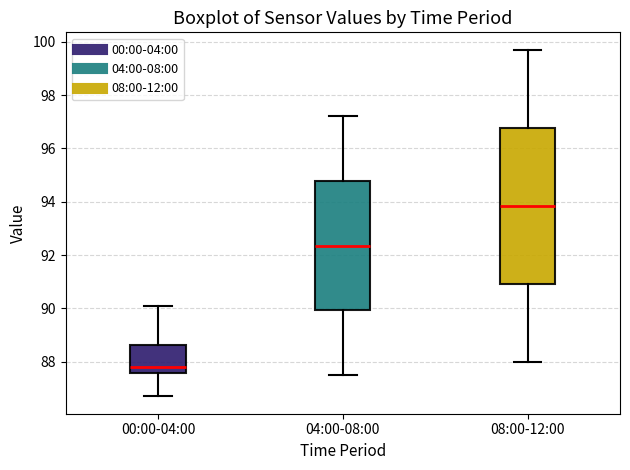

Reading left to right, transcribe this box plot: for each box, give where its median line is, the range the box spans, and where its two whiskers end, as read against the y-axis. The values are not printed on the chart, so give them approximately, as read against the axis.

00:00-04:00: median 87.8, box 87.6 to 88.6, whiskers 86.8 to 90.2
04:00-08:00: median 92.4, box 90.0 to 94.8, whiskers 87.6 to 97.2
08:00-12:00: median 93.8, box 91.0 to 96.8, whiskers 88.0 to 99.8